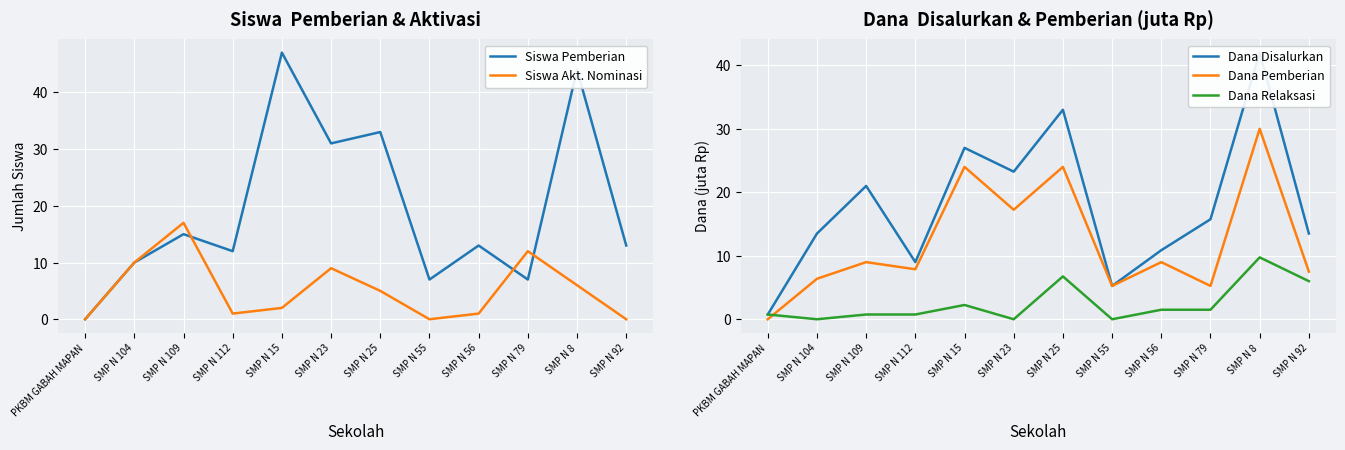

Reading left to right, what are all the values shown in this chart?

Siswa Pemberian: PKBM GABAH MAPAN=0.0	SMP N 104=10.0	SMP N 109=15.0	SMP N 112=12.0	SMP N 15=47.0	SMP N 23=31.0	SMP N 25=33.0	SMP N 55=7.0	SMP N 56=13.0	SMP N 79=7.0	SMP N 8=44.0	SMP N 92=13.0
Siswa Akt. Nominasi: PKBM GABAH MAPAN=0.0	SMP N 104=10.0	SMP N 109=17.0	SMP N 112=1.0	SMP N 15=2.0	SMP N 23=9.0	SMP N 25=5.0	SMP N 55=0.0	SMP N 56=1.0	SMP N 79=12.0	SMP N 8=6.0	SMP N 92=0.0
Dana Disalurkan: PKBM GABAH MAPAN=0.8	SMP N 104=13.5	SMP N 109=21.0	SMP N 112=9.0	SMP N 15=27.0	SMP N 23=23.2	SMP N 25=33.0	SMP N 55=5.2	SMP N 56=10.9	SMP N 79=15.8	SMP N 8=42.0	SMP N 92=13.5
Dana Pemberian: PKBM GABAH MAPAN=0.0	SMP N 104=6.4	SMP N 109=9.0	SMP N 112=7.9	SMP N 15=24.0	SMP N 23=17.2	SMP N 25=24.0	SMP N 55=5.2	SMP N 56=9.0	SMP N 79=5.2	SMP N 8=30.0	SMP N 92=7.5
Dana Relaksasi: PKBM GABAH MAPAN=0.8	SMP N 104=0.0	SMP N 109=0.8	SMP N 112=0.8	SMP N 15=2.2	SMP N 23=0.0	SMP N 25=6.8	SMP N 55=0.0	SMP N 56=1.5	SMP N 79=1.5	SMP N 8=9.8	SMP N 92=6.0